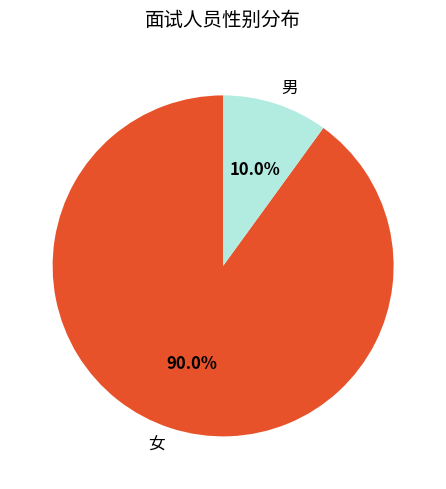

Is 男 the majority of the pie?

No